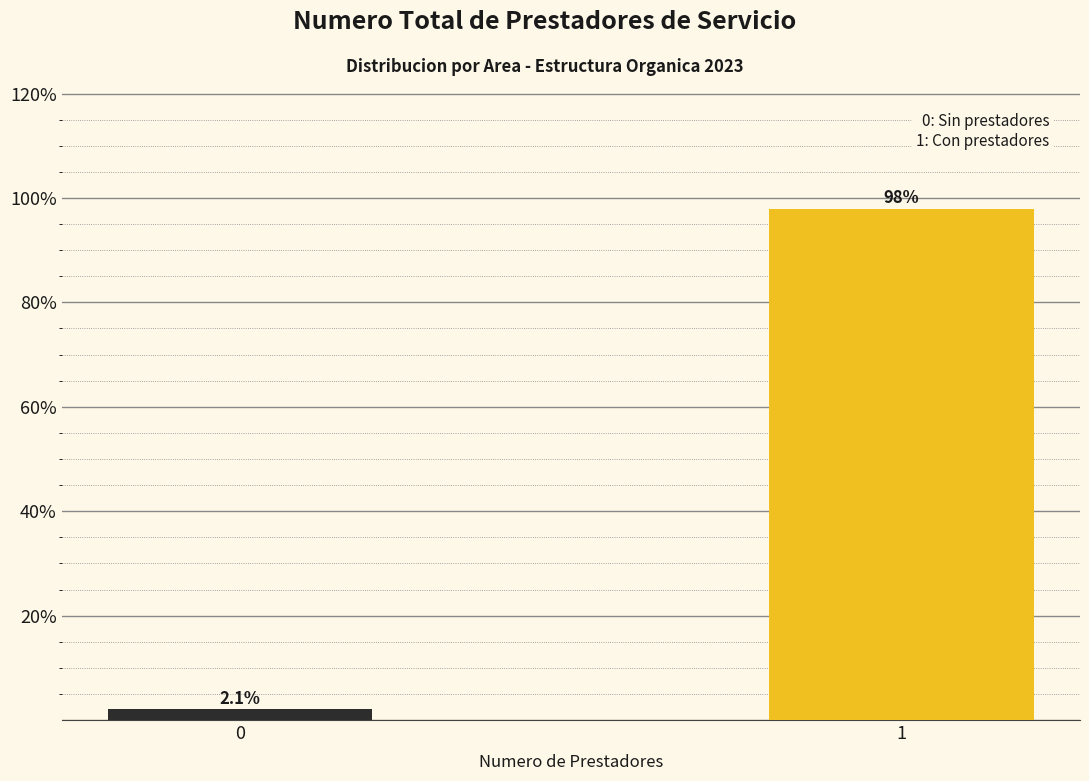

Reading left to right, transcribe all the data shown in this chart.

2.1	97.9